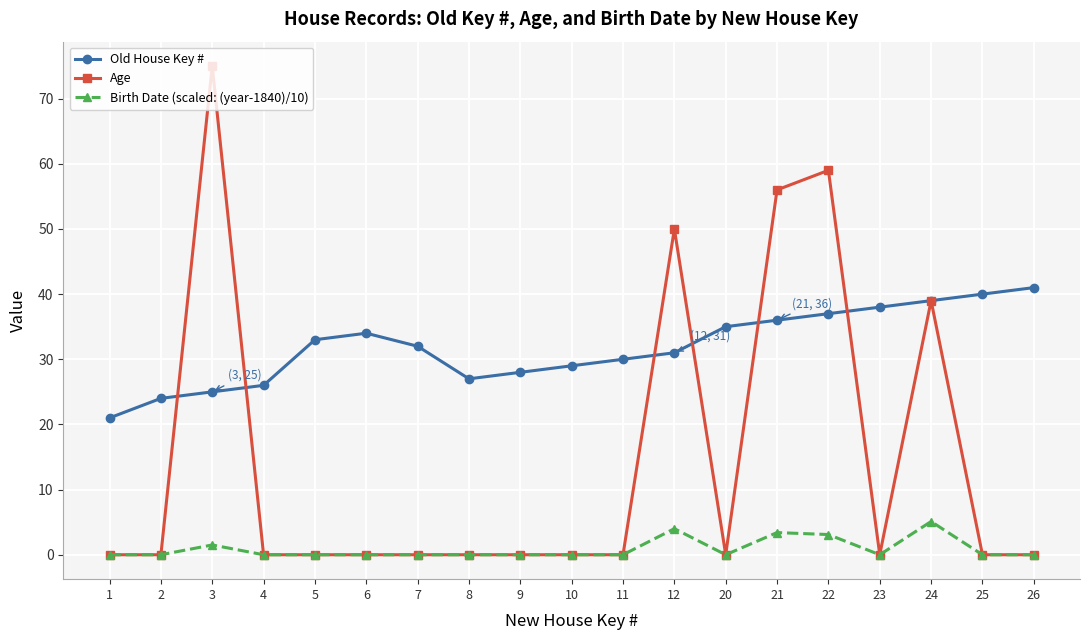

True or false: Birth Date (scaled: (year-1840)/10) has a value of 0.0 at 20.

True